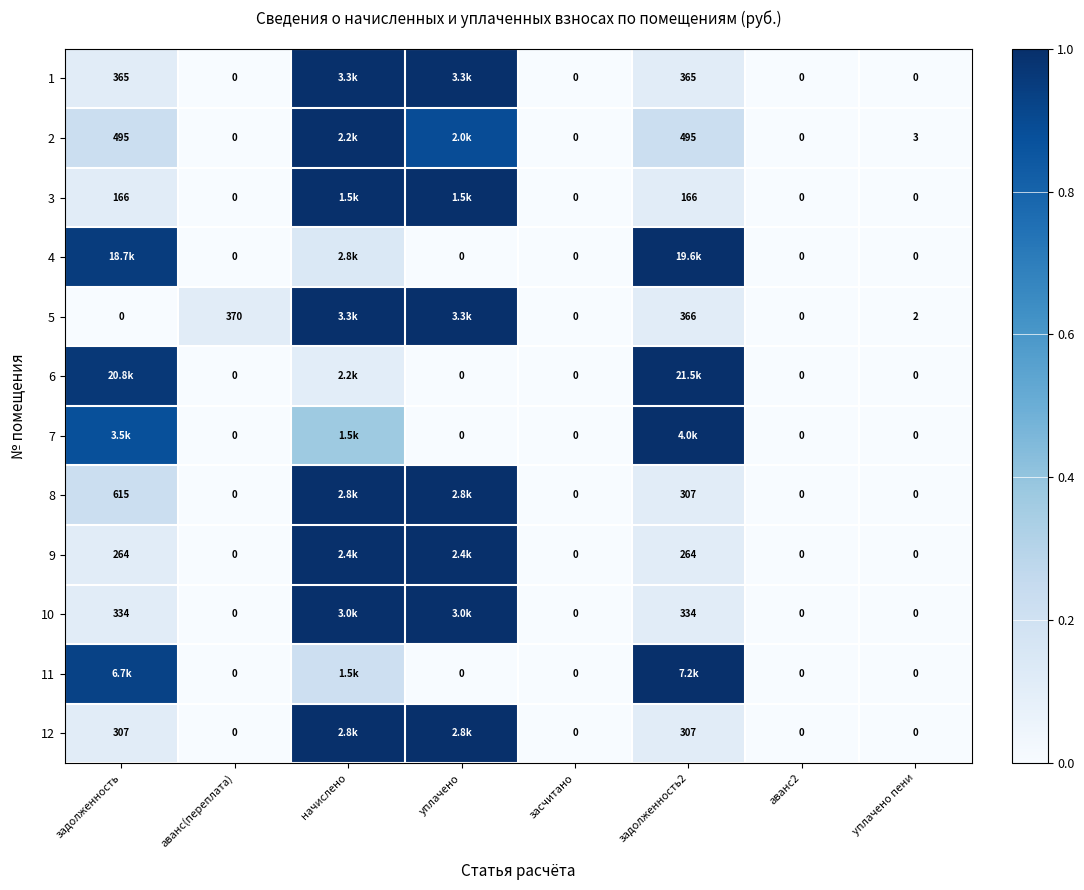

Is the value of 1 at задолженность greater than the value of 2 at засчитано?

Yes